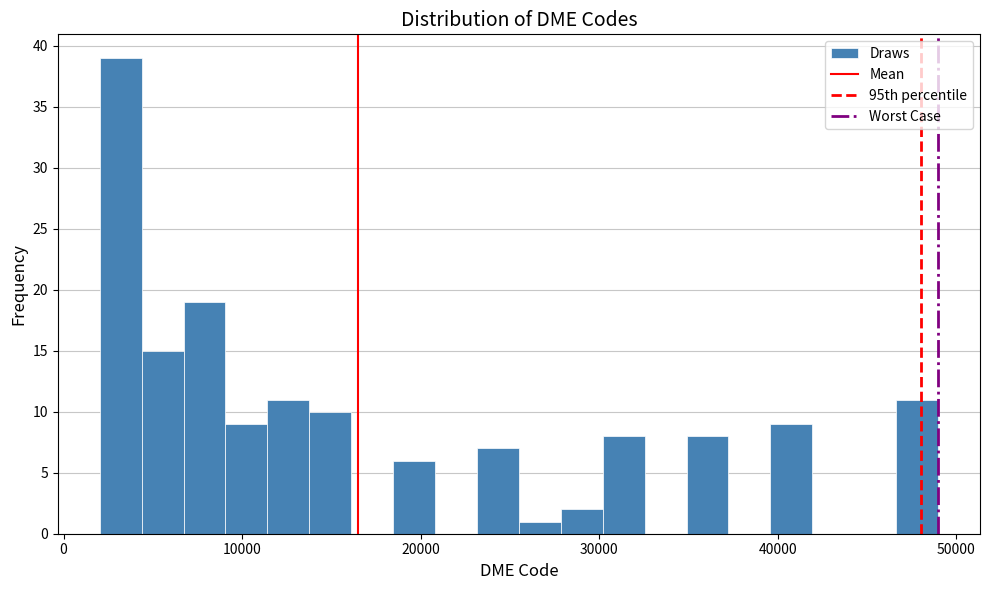

Around what value on the x-axis is the tallest bar? Give the approximate position of its centre, as read against the axis.

3000